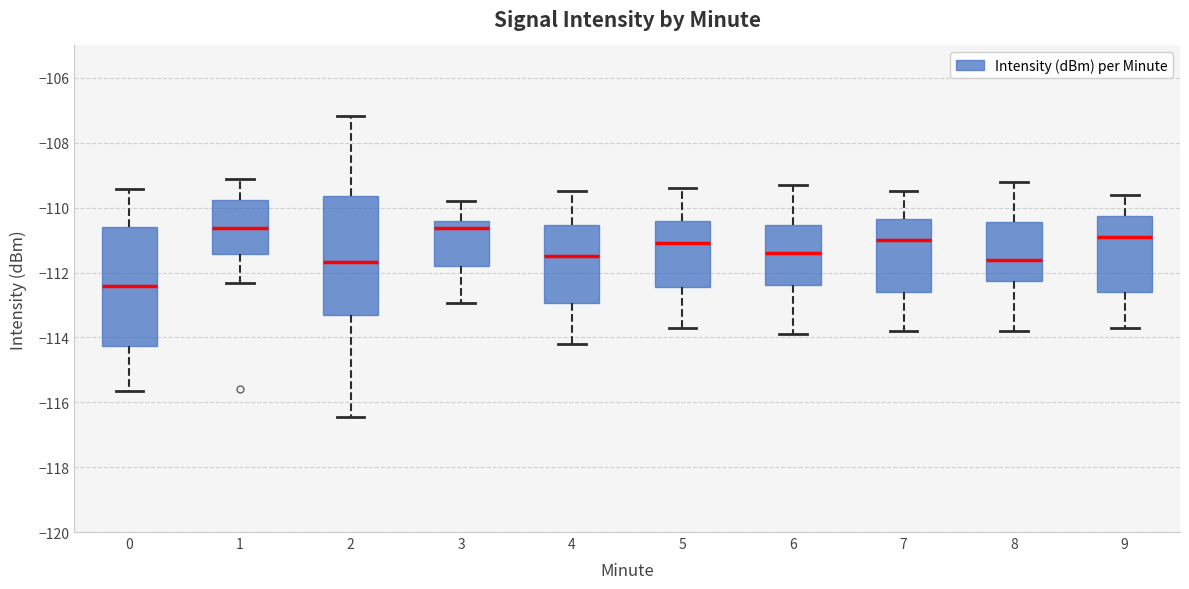

Reading left to right, transcribe this box plot: for each box, give where its median line is, the range the box spans, and where its two whiskers end, as read against the y-axis. The values are not printed on the chart, so give them approximately, as read against the axis.

0: median -112.4, box -114.2 to -110.6, whiskers -115.6 to -109.4
1: median -110.6, box -111.4 to -109.8, whiskers -112.4 to -109.2
2: median -111.6, box -113.4 to -109.6, whiskers -116.4 to -107.2
3: median -110.6, box -111.8 to -110.4, whiskers -113.0 to -109.8
4: median -111.4, box -113.0 to -110.6, whiskers -114.2 to -109.4
5: median -111.0, box -112.4 to -110.4, whiskers -113.6 to -109.4
6: median -111.4, box -112.4 to -110.6, whiskers -113.8 to -109.2
7: median -111.0, box -112.6 to -110.4, whiskers -113.8 to -109.4
8: median -111.6, box -112.2 to -110.4, whiskers -113.8 to -109.2
9: median -110.8, box -112.6 to -110.2, whiskers -113.6 to -109.6